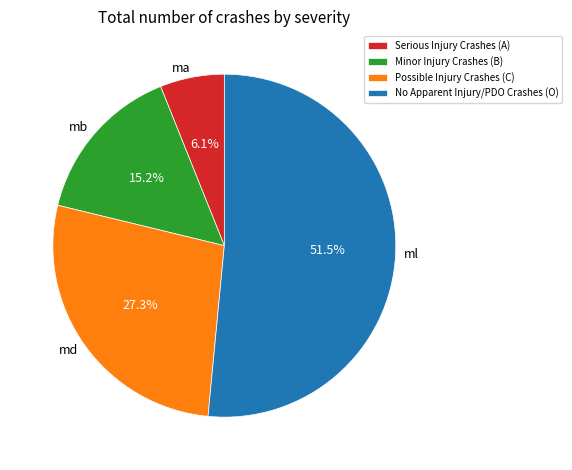

Which category has the smallest portion of the pie?

Serious Injury Crashes (A)